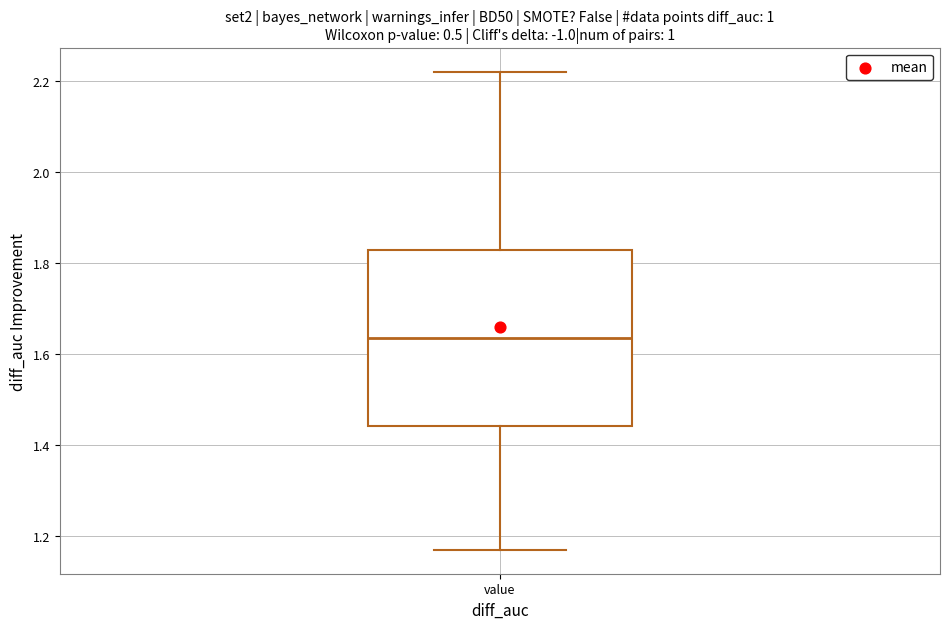

Transcribe this box plot: give where the median line is, the range the box spans, and where the two whiskers end, as read against the y-axis. The values are not printed on the chart, so give them approximately, as read against the axis.

median 1.64, box 1.44 to 1.82, whiskers 1.18 to 2.22